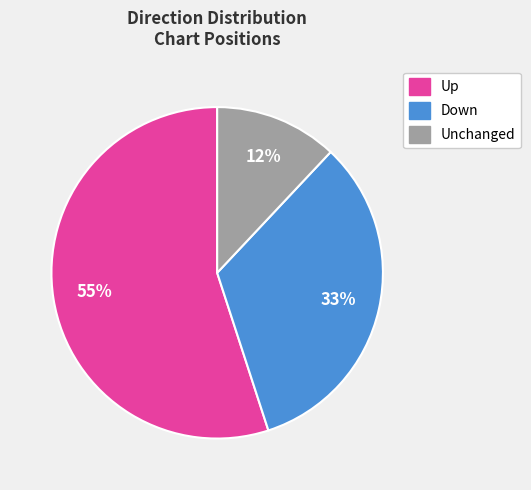

Which category has the smallest portion of the pie?

Unchanged